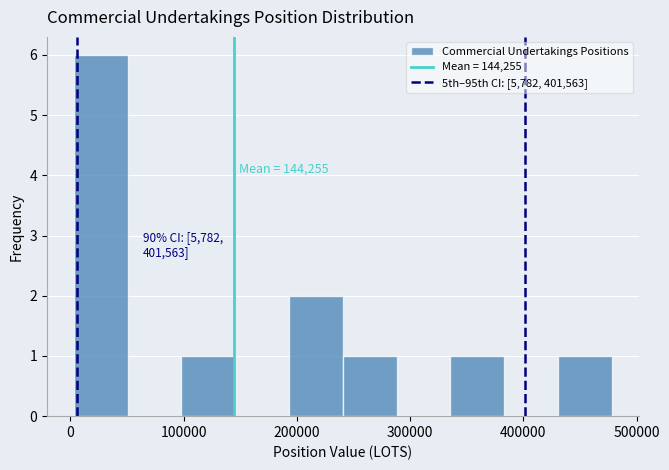

Over which range of the x-axis is the bar tallest?

0 to 50000